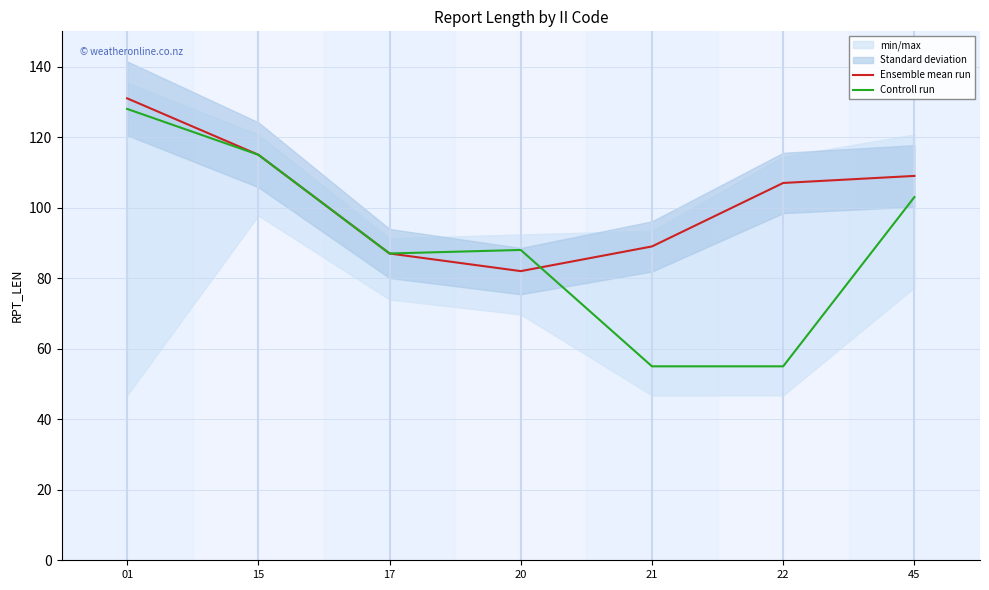

What is the difference between the maximum and minimum values in the Ensemble mean run series?

49